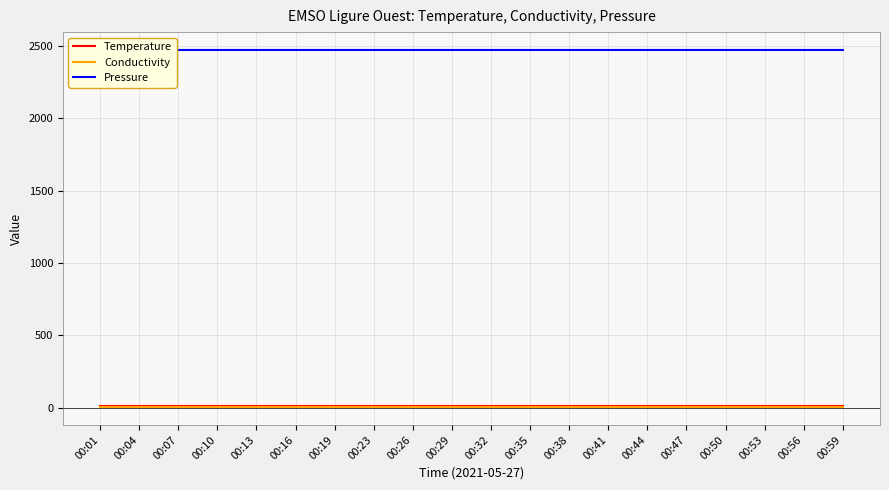

Where is the first local maximum for Temperature?

00:07